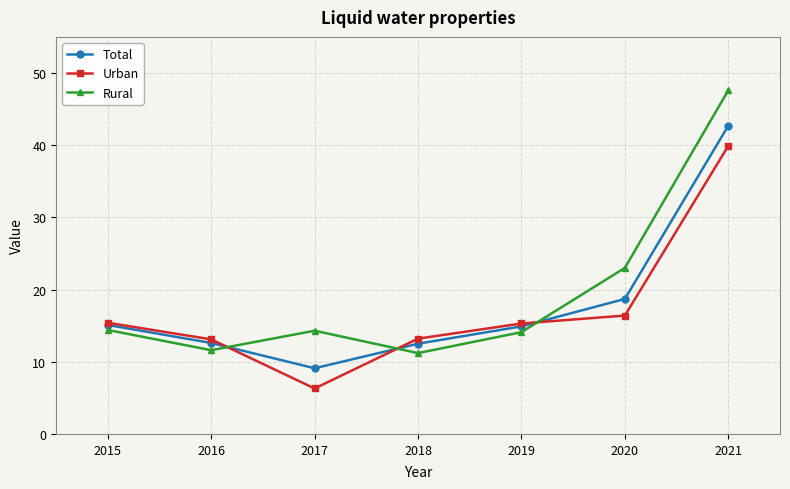

What is the greatest value displayed?

47.6